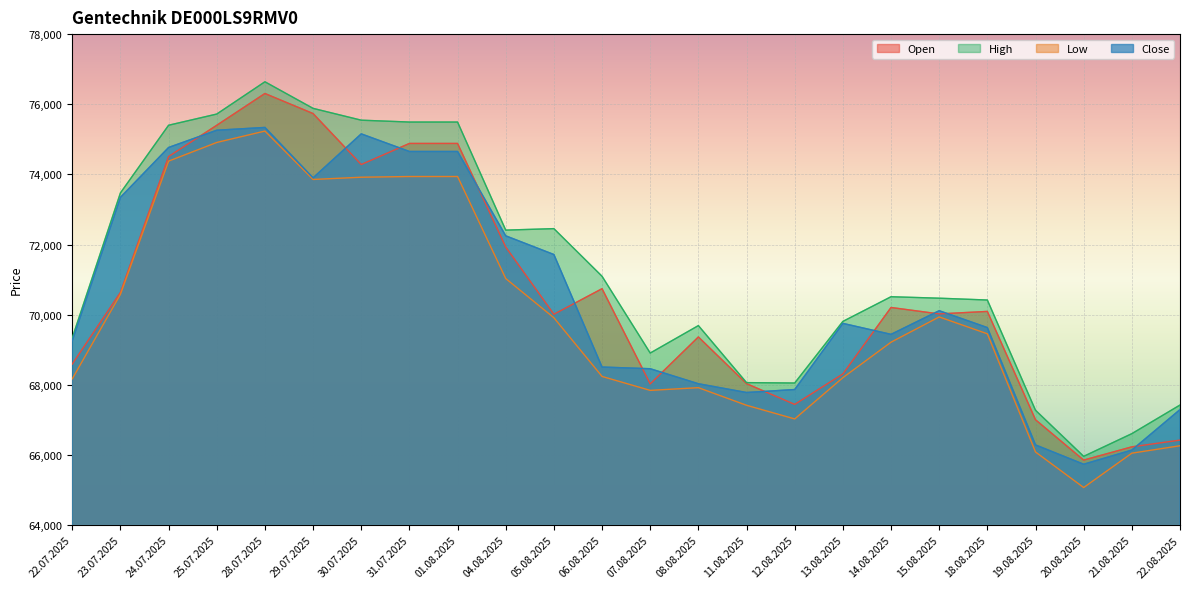

At which category is the sum across all series the highest?

28.07.2025